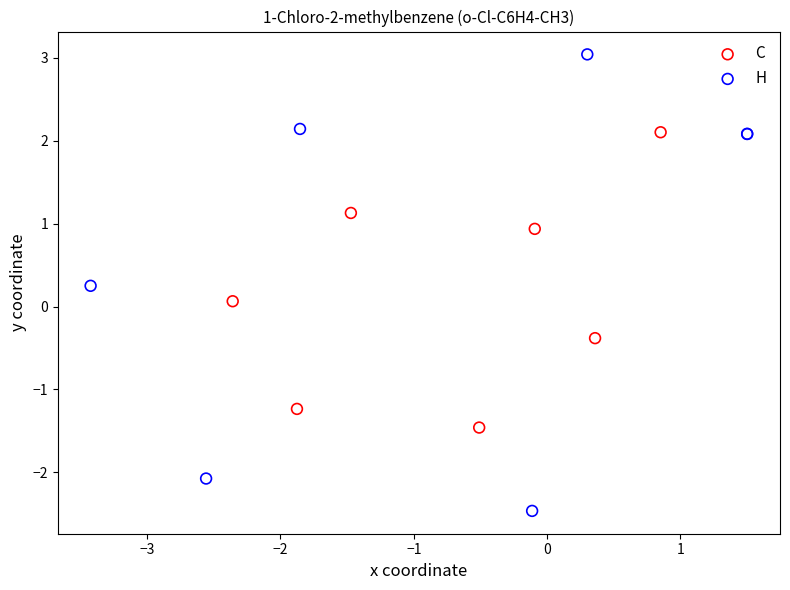

Which series has the widest spread of Y values?

H